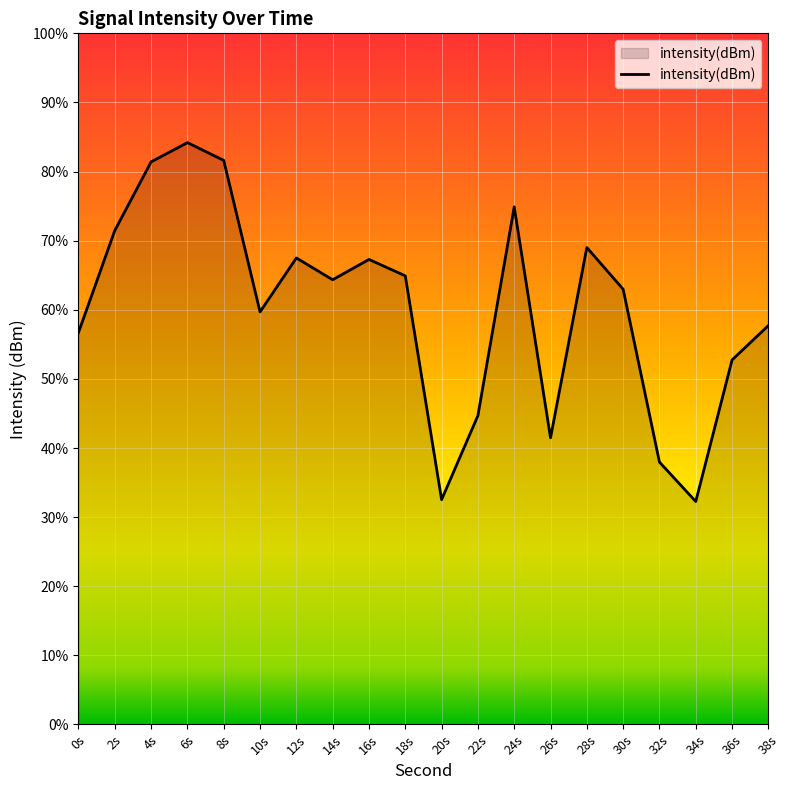

Does the chart display data point markers on the line(s)?

No